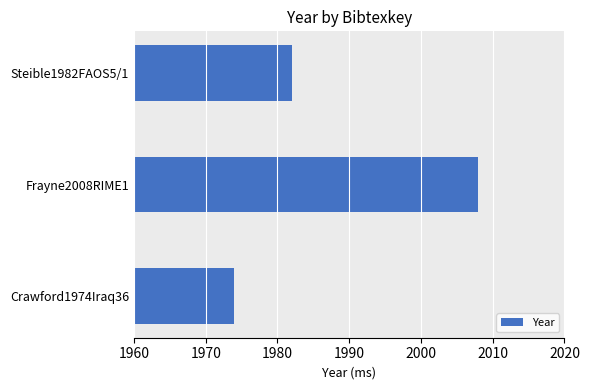

At which category does the chart reach its minimum across all series?

Crawford1974Iraq36